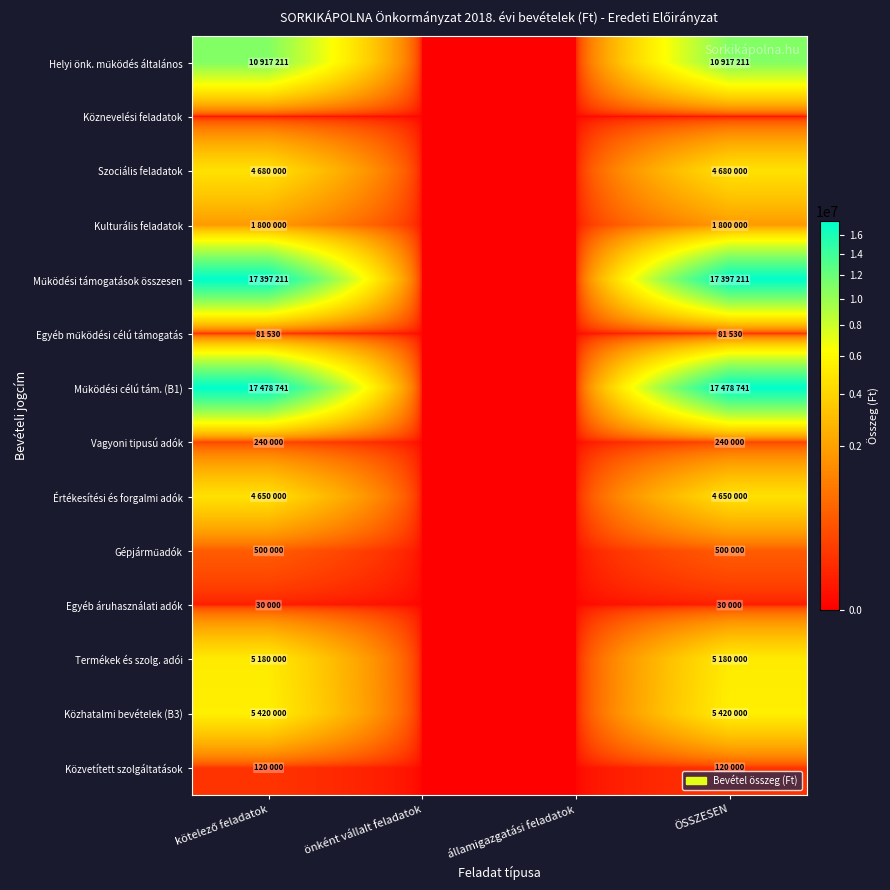

Which series has the largest total across all categories?

Működési célú tám. (B1)